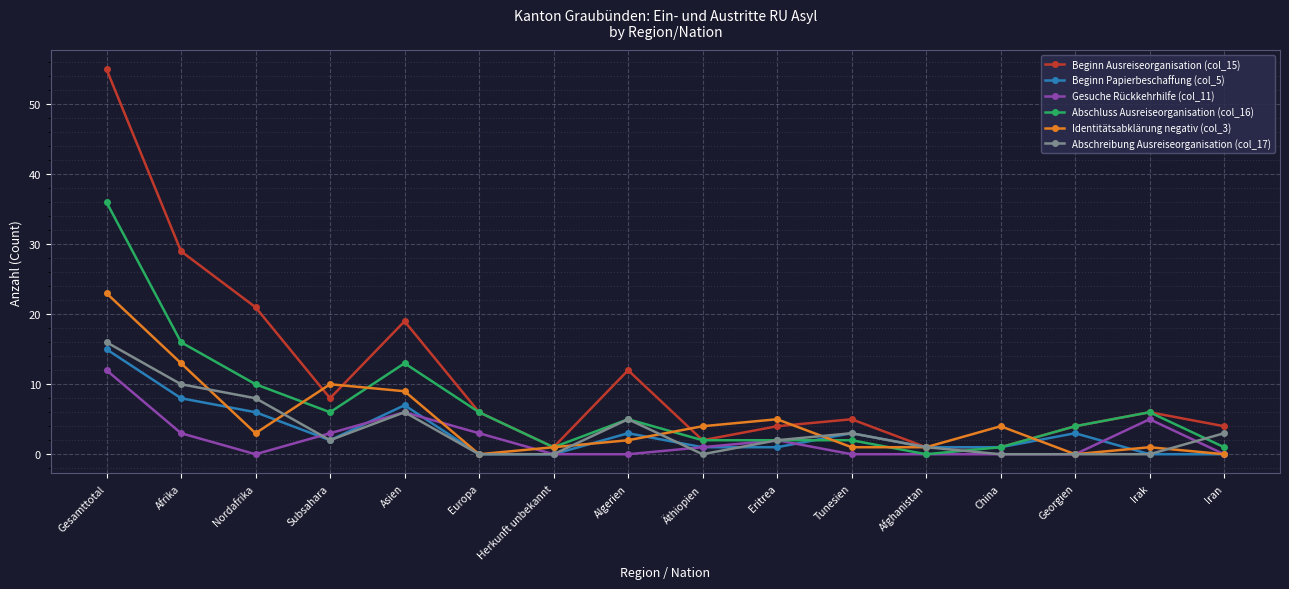

What is the sum of all Abschreibung Ausreiseorganisation (col_17) values?

56